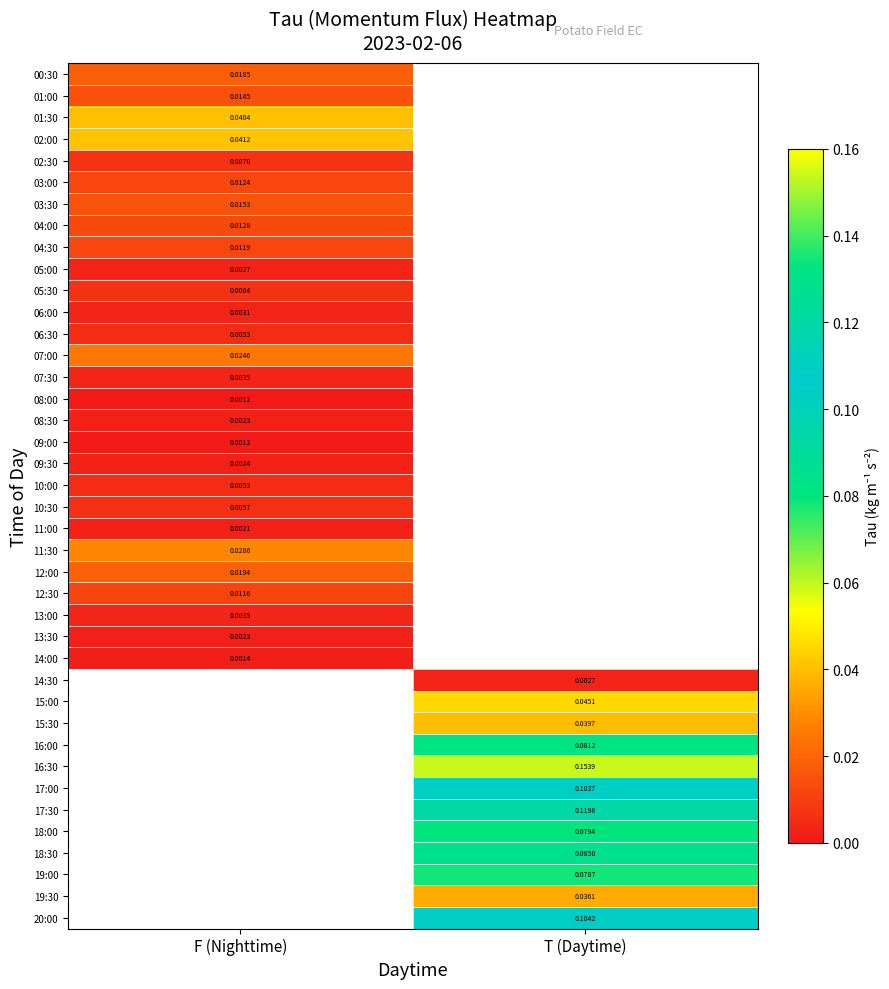

How many categories are shown in the chart?

2